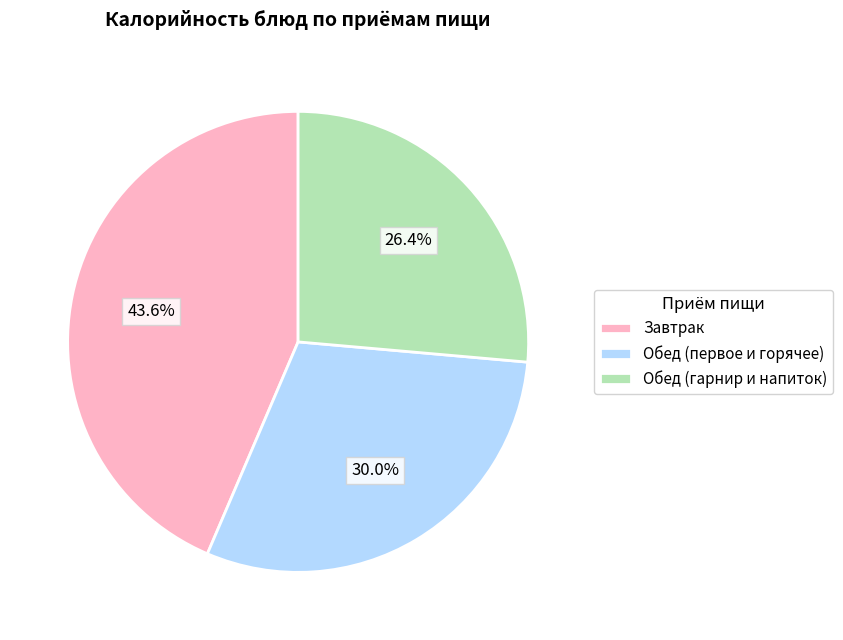

How much of the chart is everything except Завтрак?

56.4%